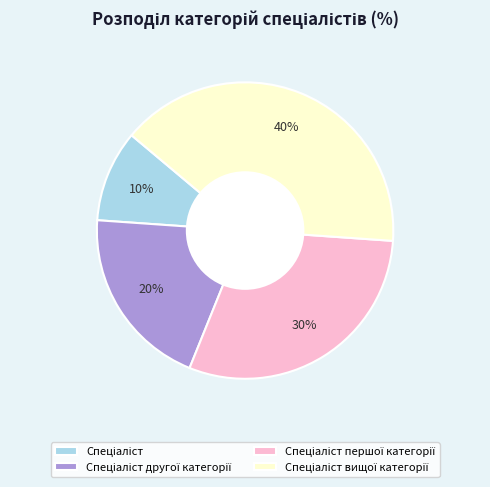

To the nearest percent, what is the difference between the largest and smallest slice percentages?

30%